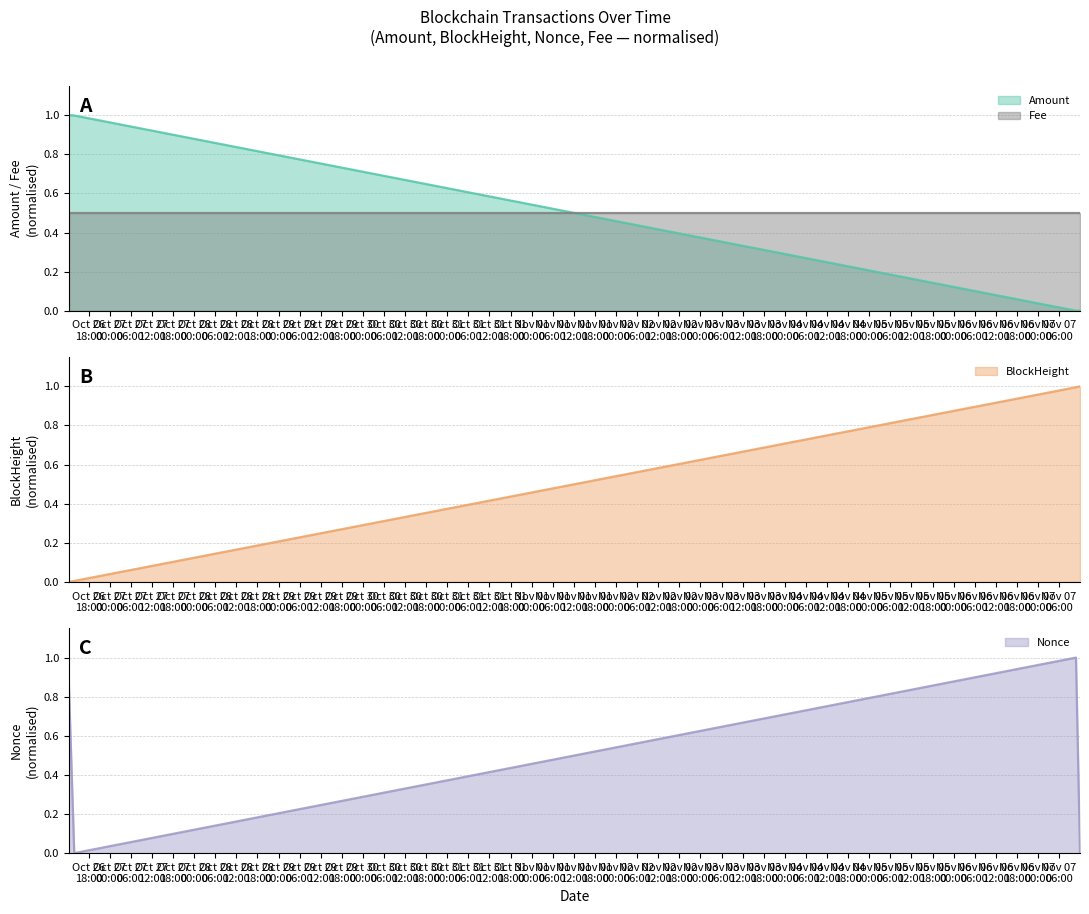

The value of Amount at 2021-10-26 12:21:00 is 1.0. True or false?

True